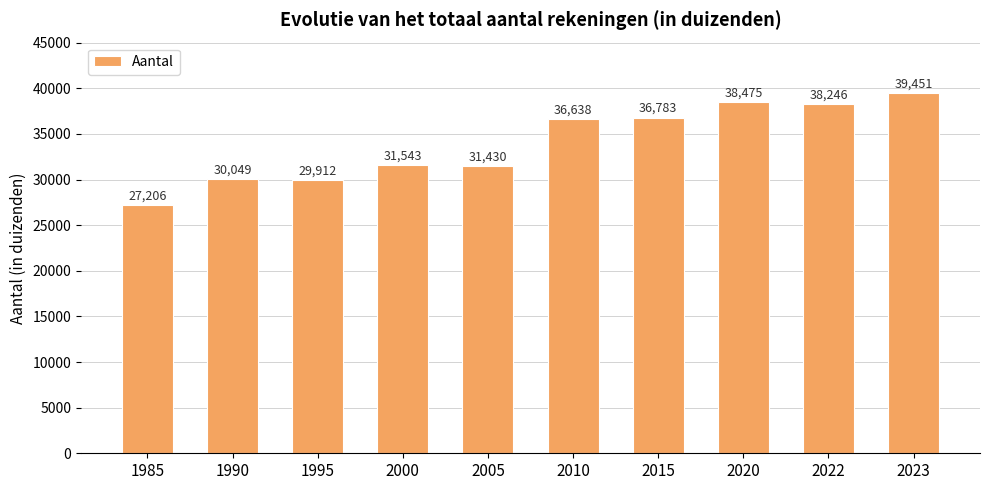

What is the approximate value at 1995?

29912.0